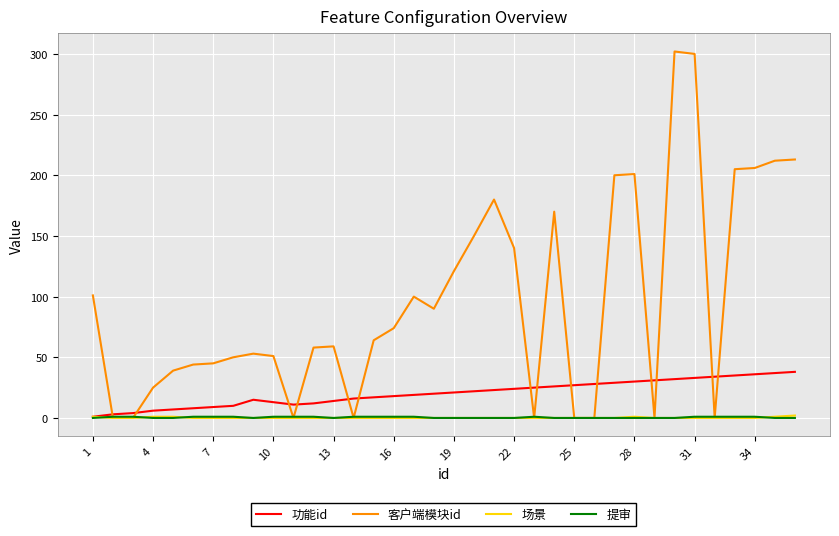

Which series has the largest total across all categories?

客户端模块id